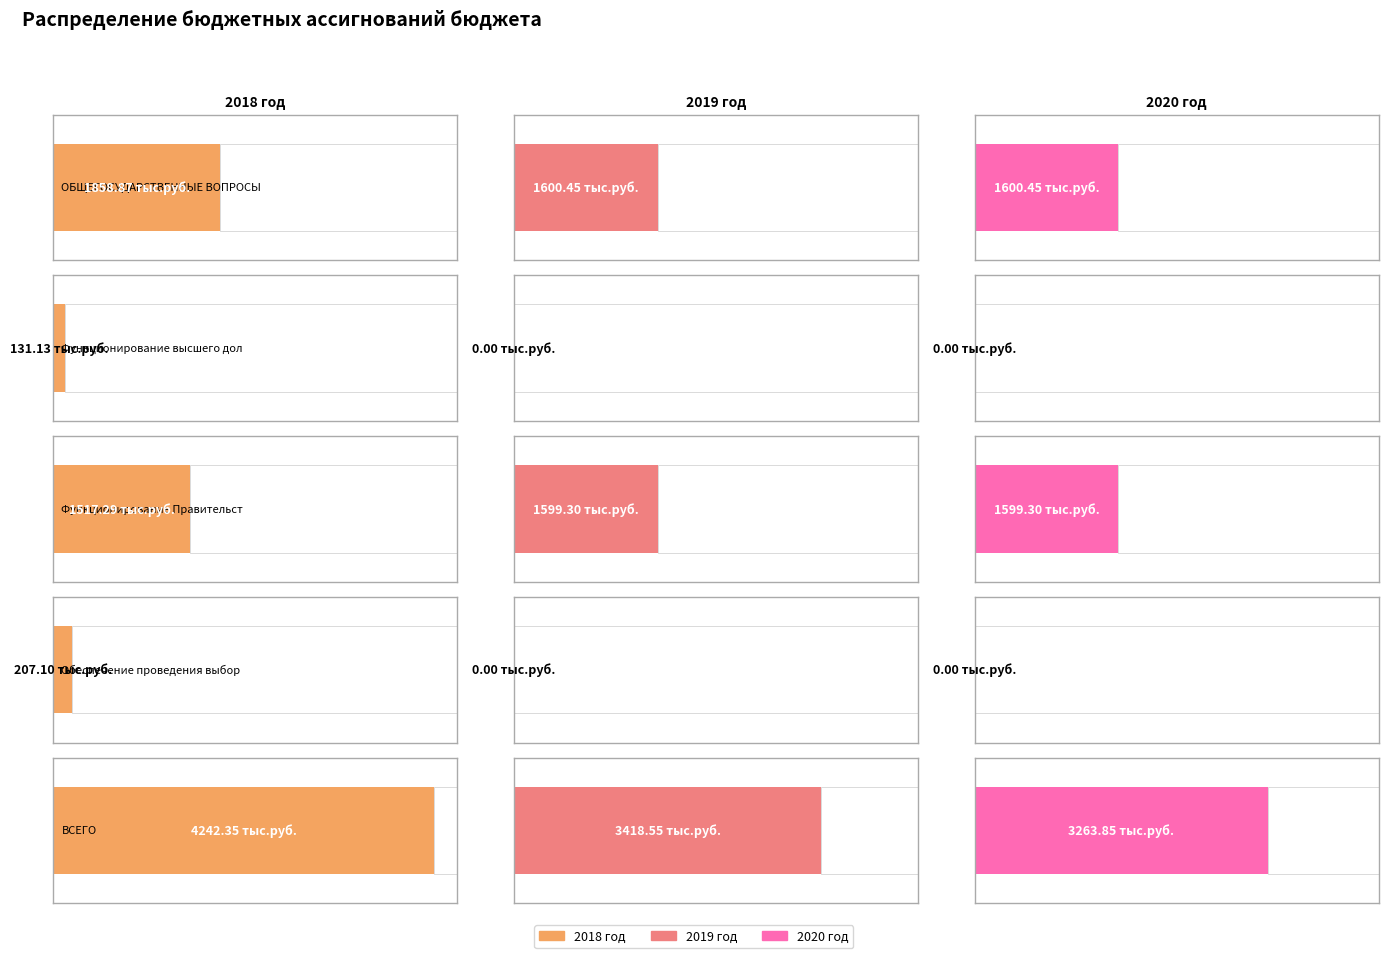

Between 0 and 1, which series saw the biggest shift?

2018 год